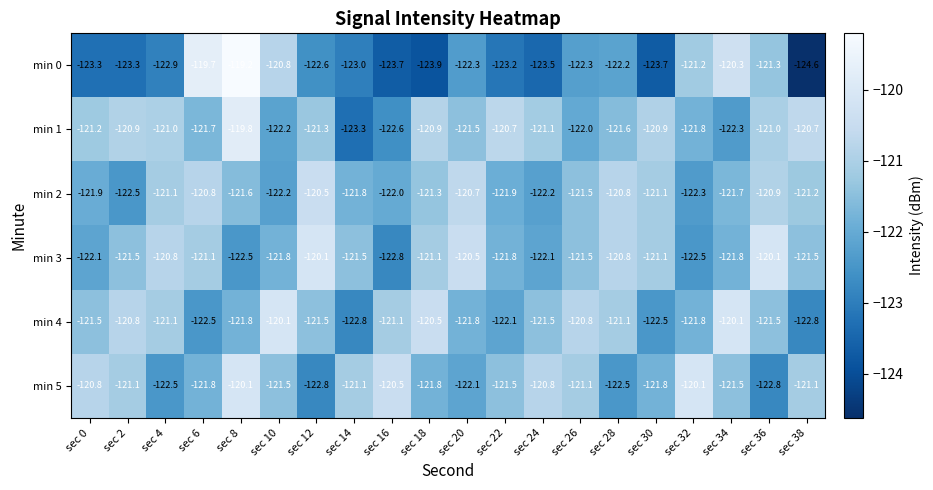

True or false: min 2 has a value of -121.9 at sec 0.

True